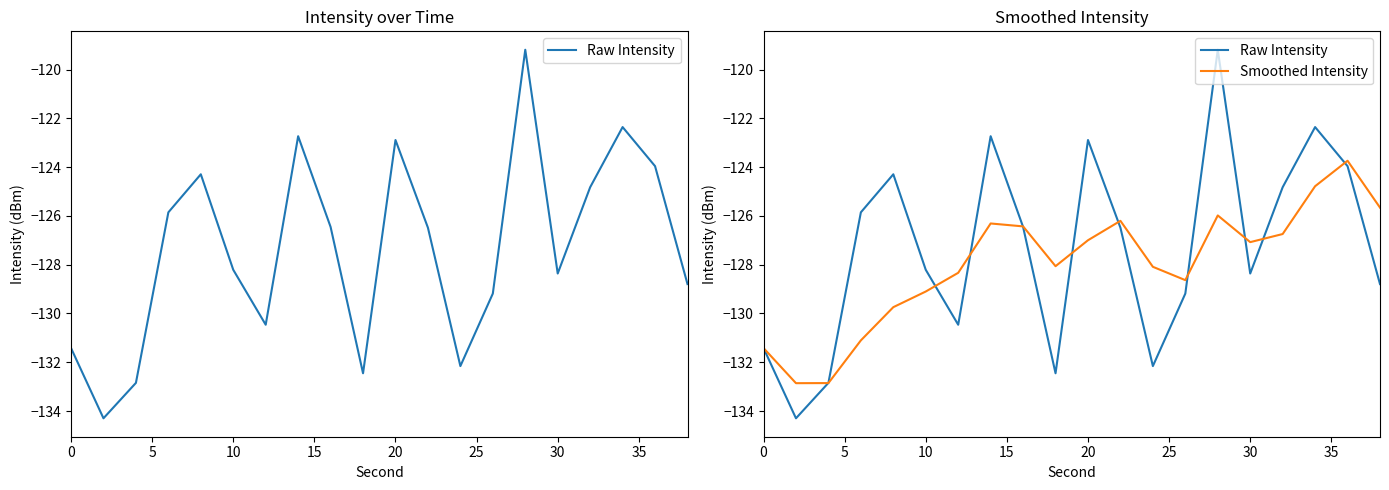

Does the chart have visible grid lines?

No